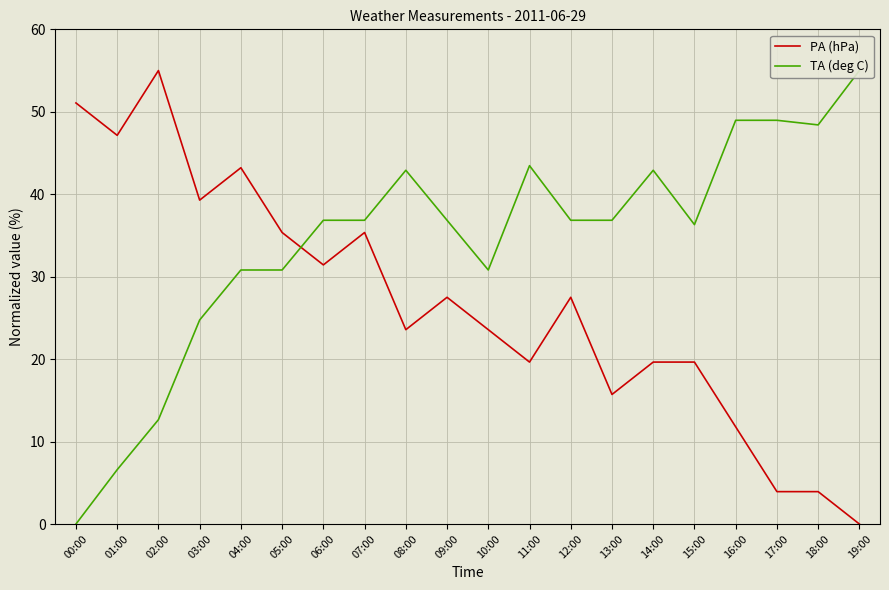

How many values in TA (deg C) are above zero?

19